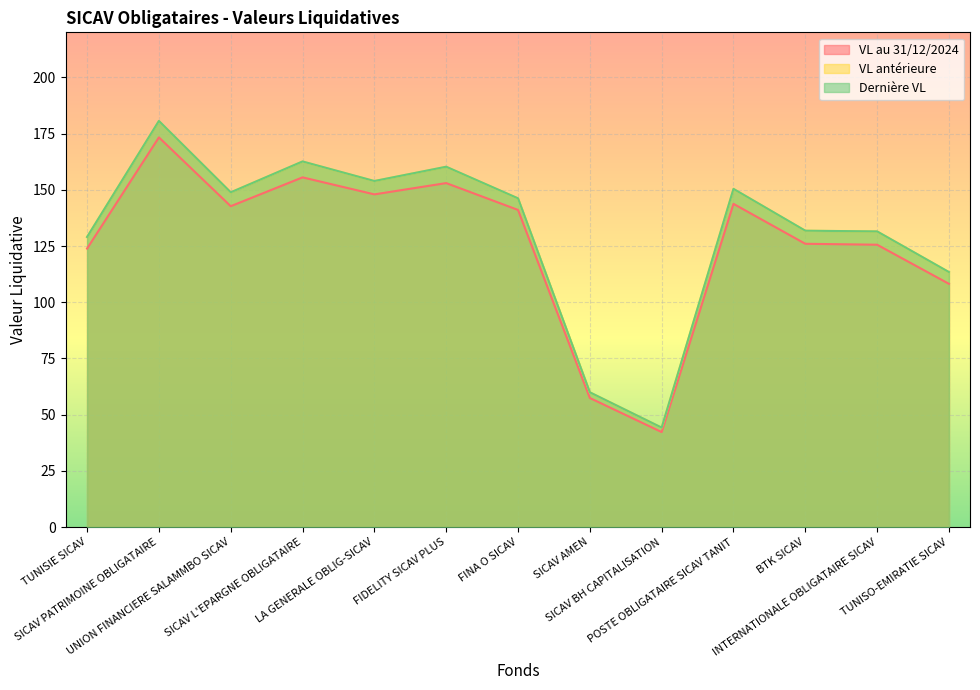

True or false: VL au 31/12/2024 and Dernière VL cross at least once.

False